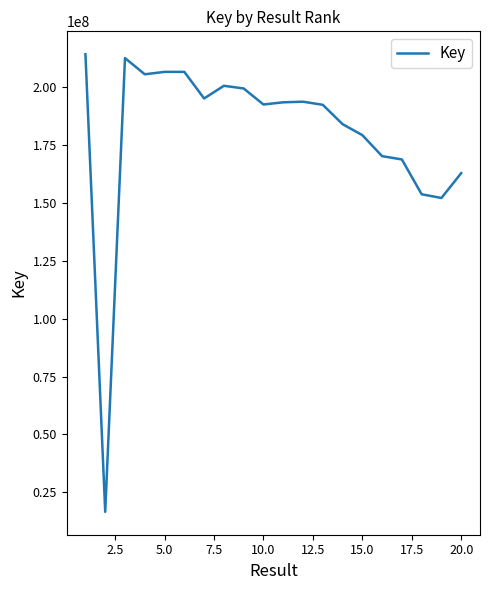

What is the minimum value shown in the chart?

16621485